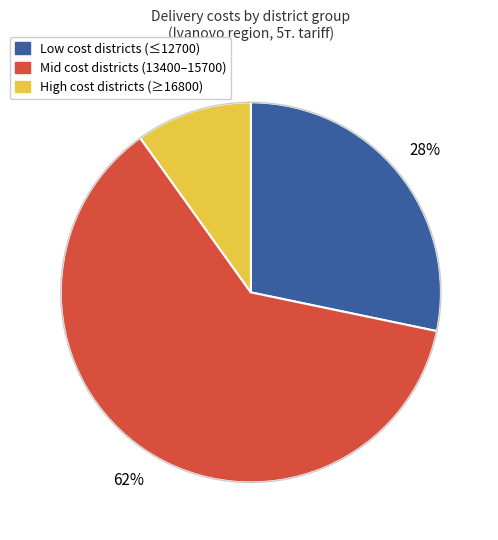

Is there a majority slice in this chart?

Yes